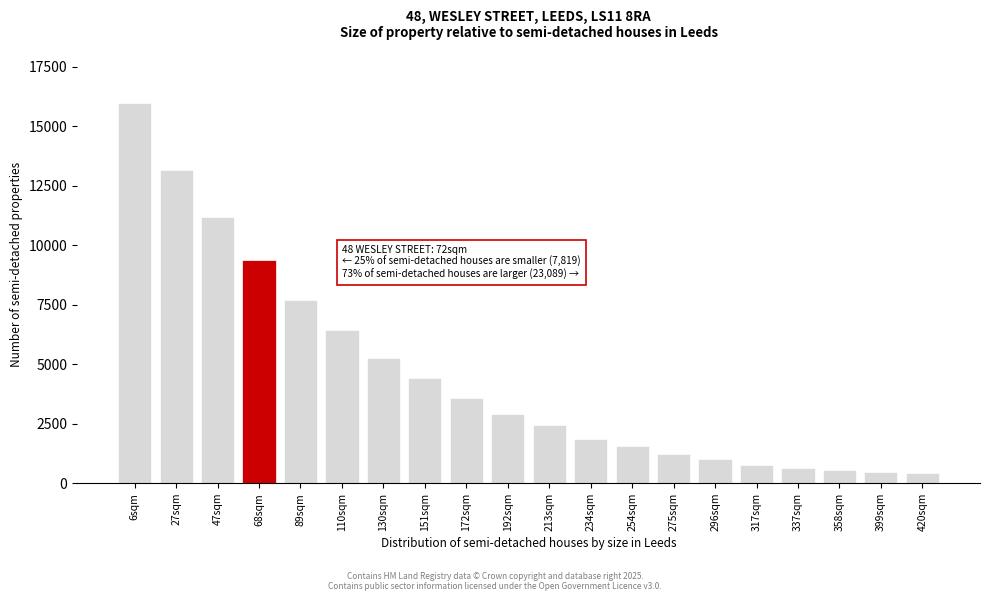

What is the label of the 10th bar from the right?

213sqm